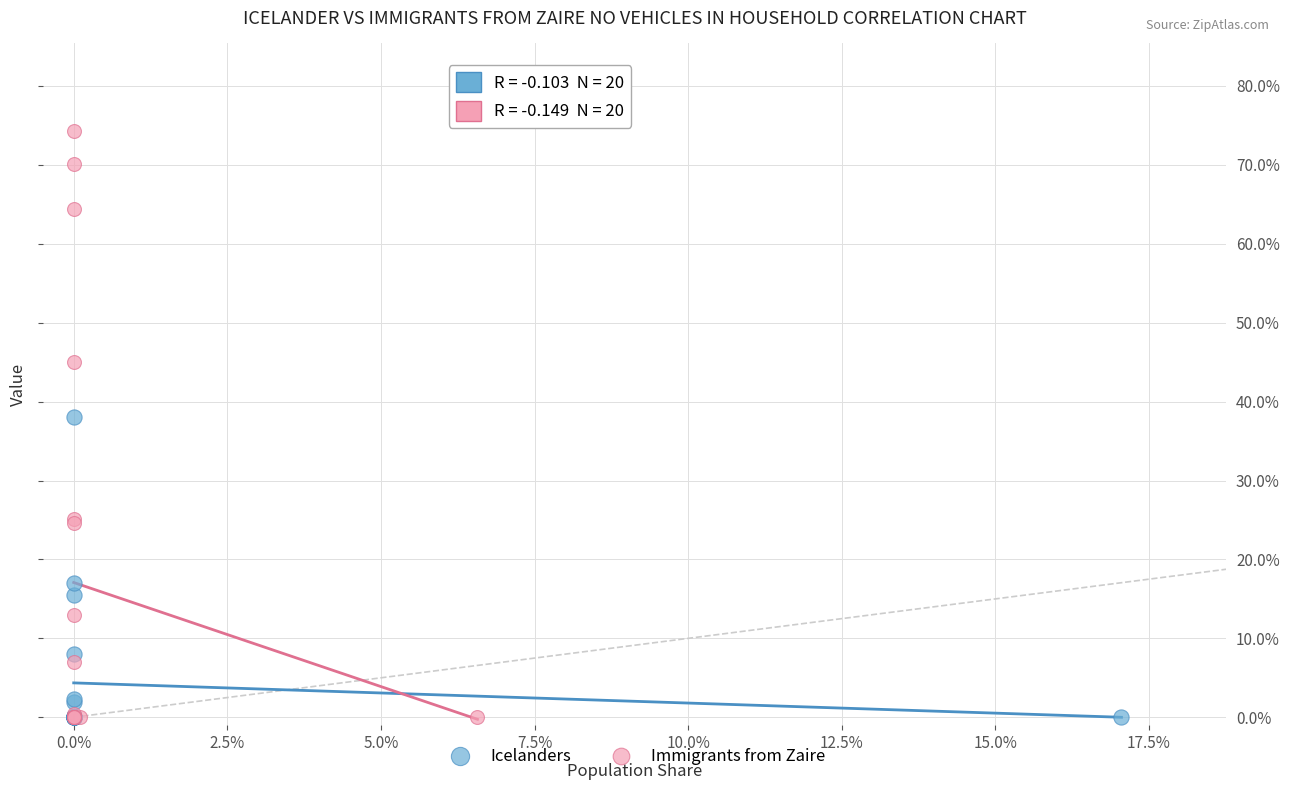

What are all the series names shown in the legend?

Icelanders, Immigrants from Zaire